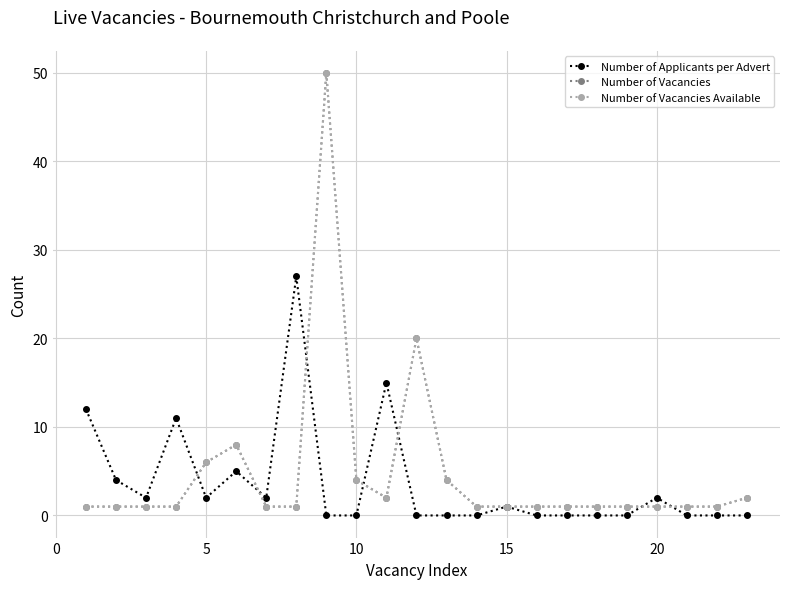

What is the difference between the maximum and minimum values in the Number of Vacancies Available series?

49